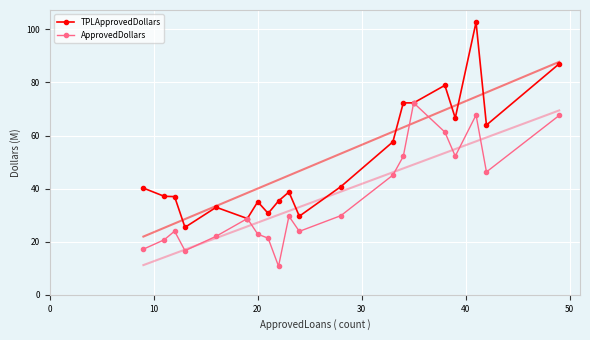

What is the minimum value for TPLApprovedDollars?

25.4